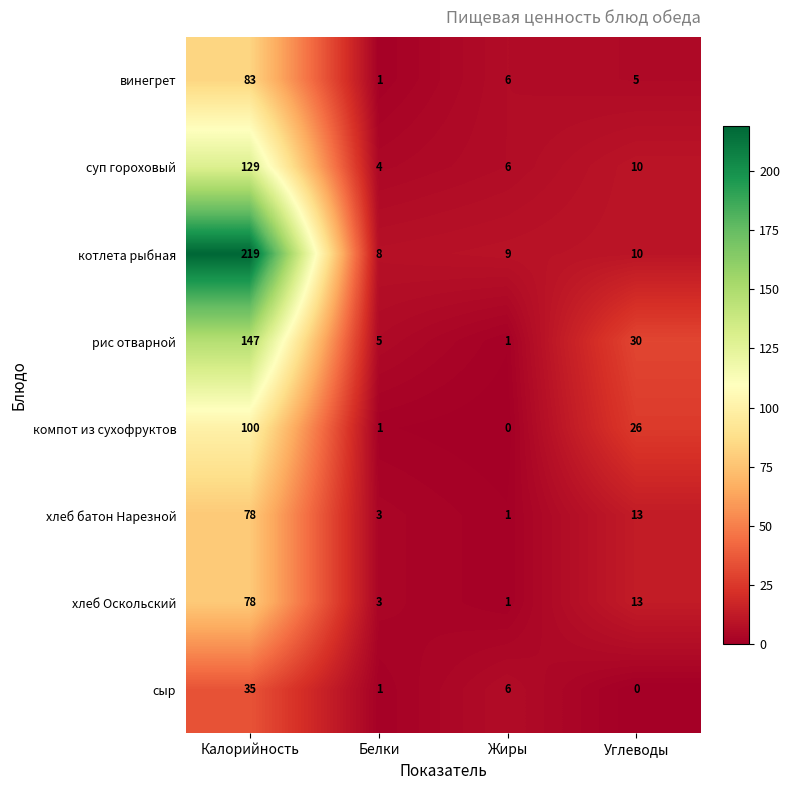

Which series has the largest total across all categories?

котлета рыбная